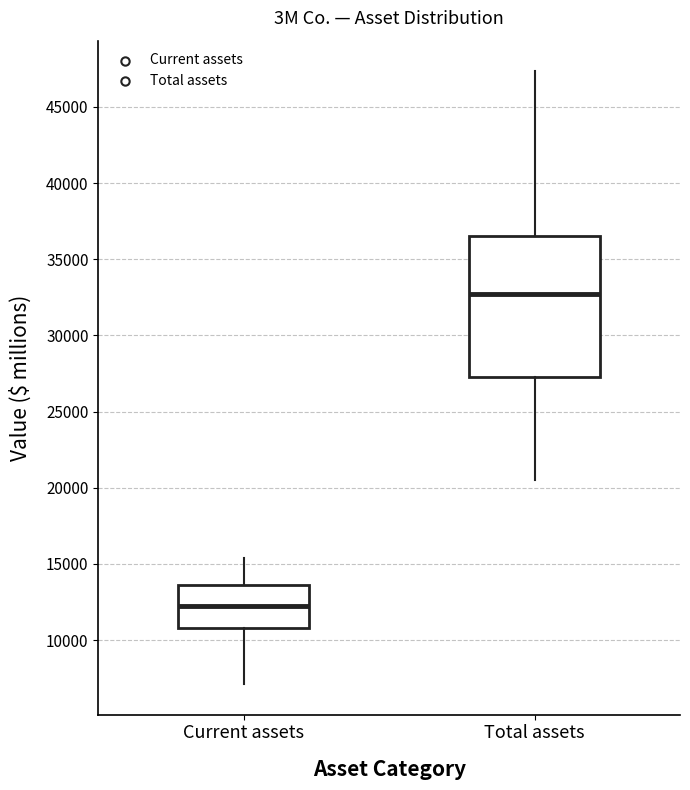

Reading left to right, read every box against the y-axis: the position of its median line, the range the box covers, and the ends of its whiskers. The values are not printed on the chart, so give them approximately, as read against the axis.

Current assets: median 12000, box 11000 to 13500, whiskers 7000 to 15500
Total assets: median 32500, box 27500 to 36500, whiskers 20500 to 47500